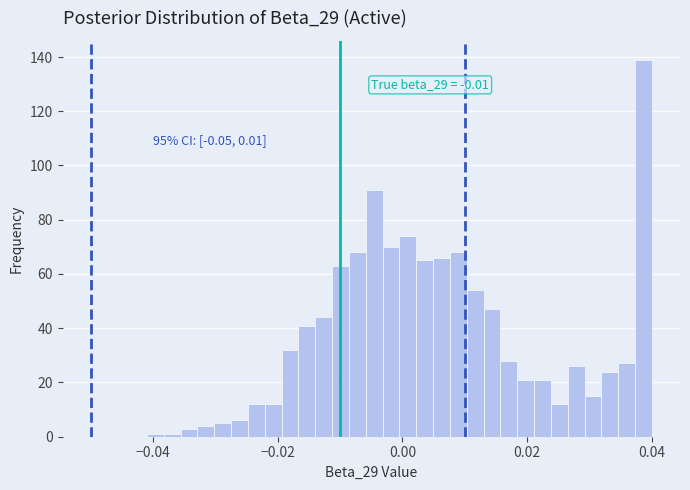

Around what value on the x-axis is the tallest bar? Give the approximate position of its centre, as read against the axis.

0.038